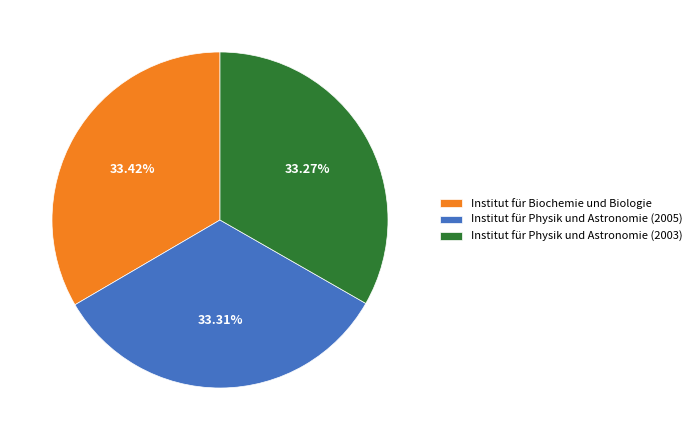

True or false: Institut für Biochemie und Biologie accounts for 33% of the total.

True